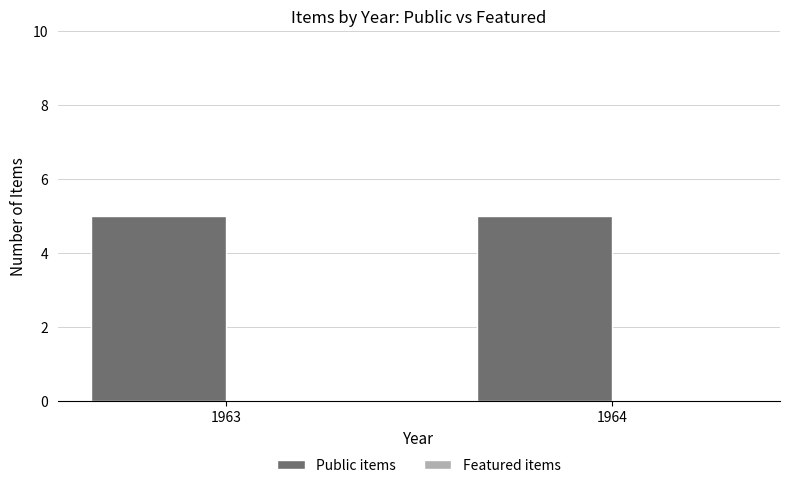

What is the value of the Public items bar at the 2nd from the left?

5